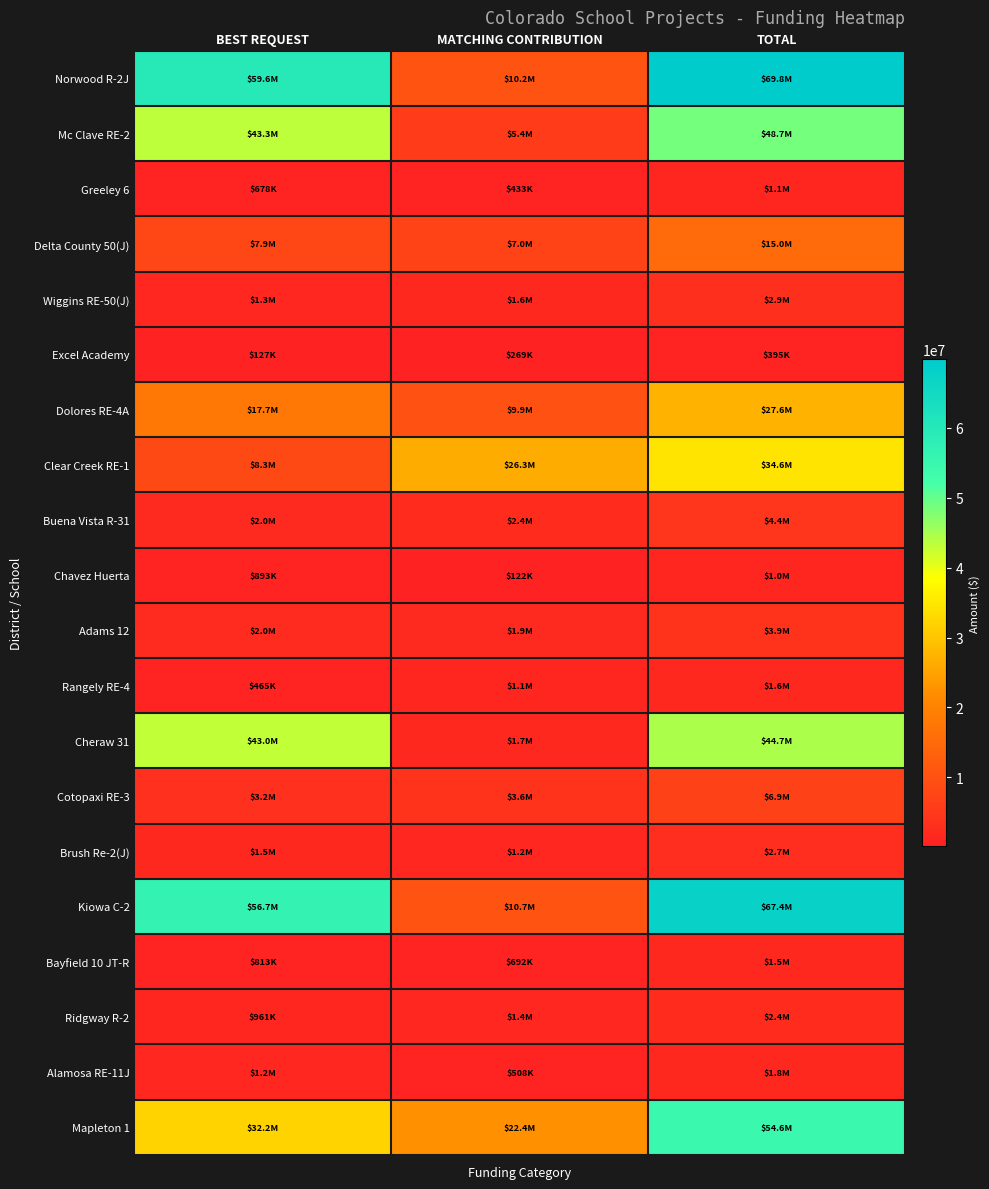

What is the total value across all series at MATCHING CONTRIBUTION?

109090240.1